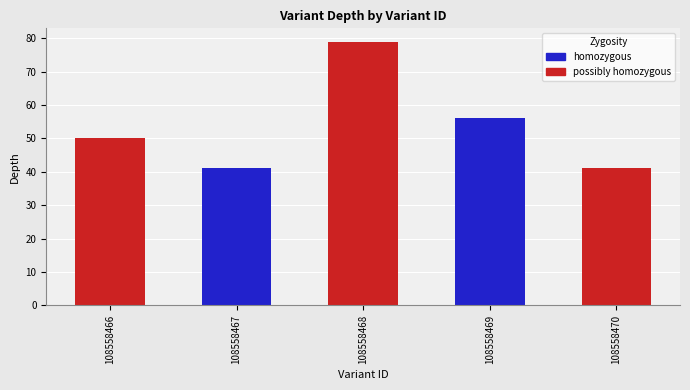

The chart shows a value of 23 at 108558466. True or false?

False